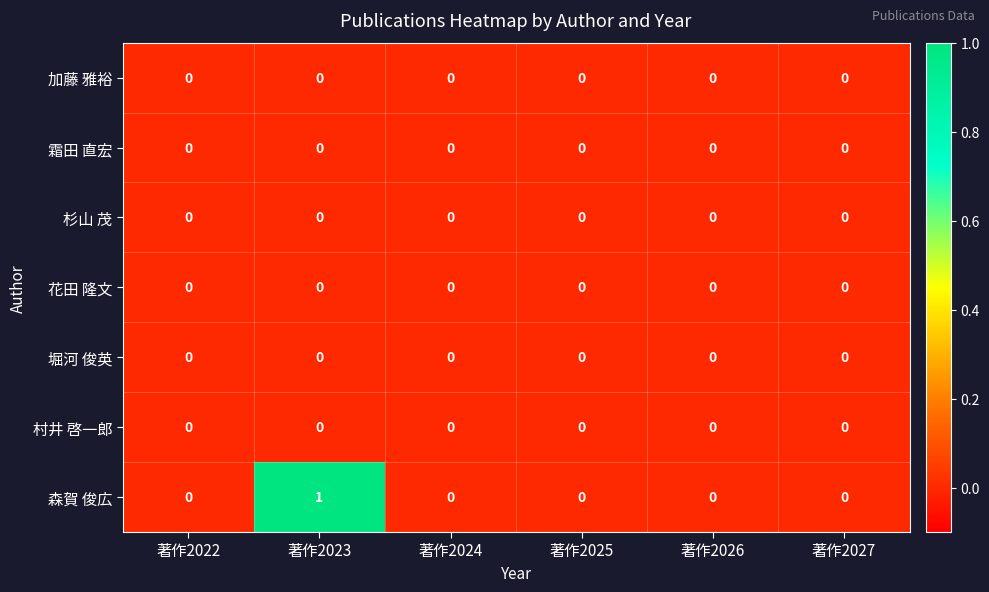

Which series has the largest total across all categories?

森賀 俊広